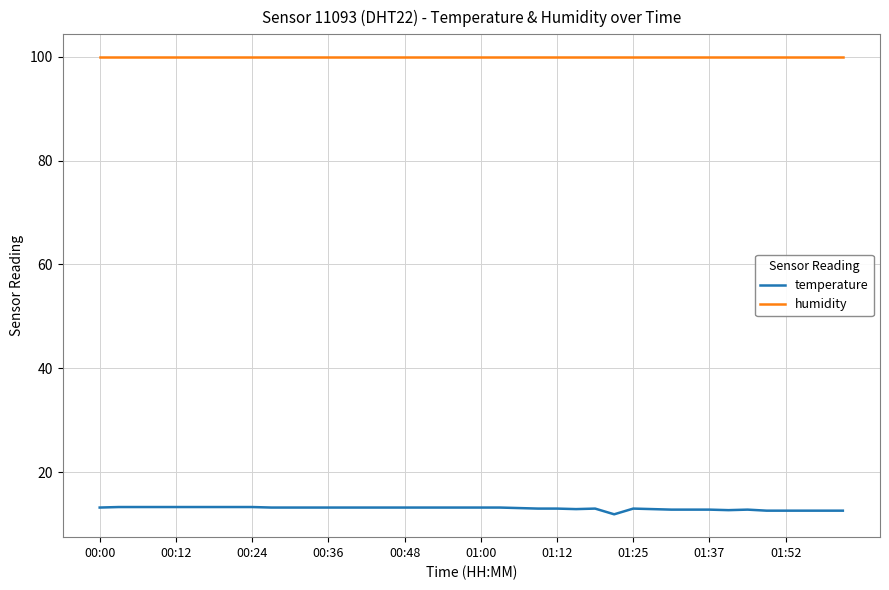

Which series has the widest spread of values?

temperature